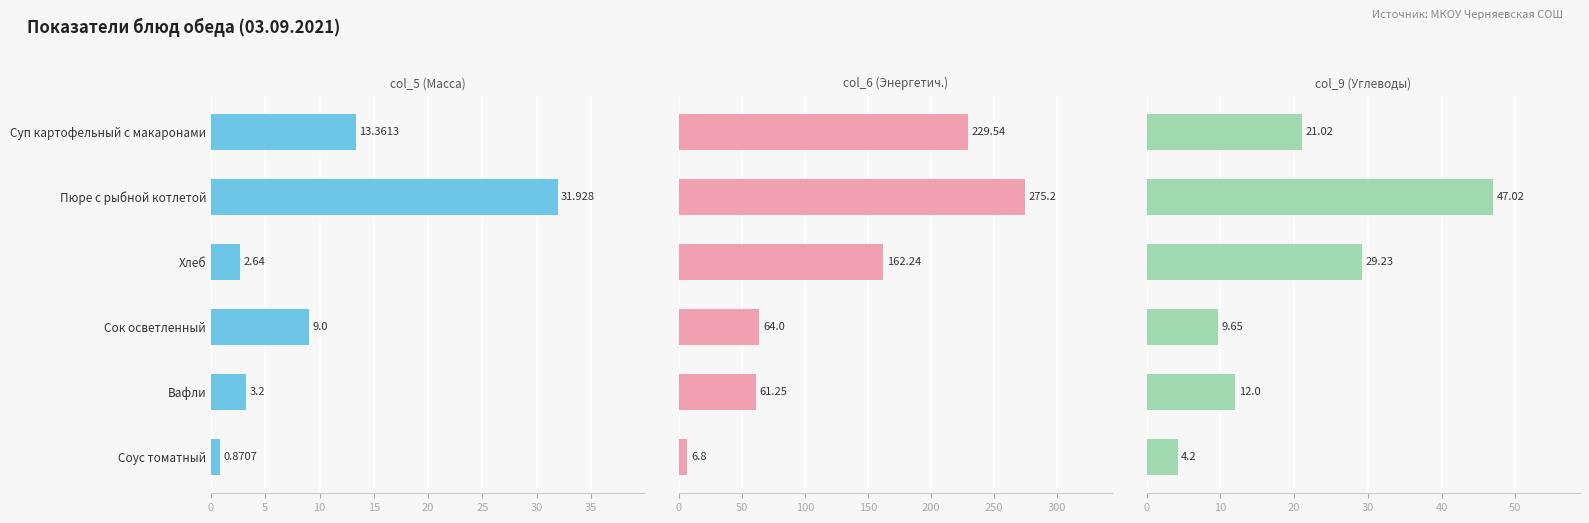

What is the difference between the maximum and minimum values in the col_9 (Углеводы) series?

42.8